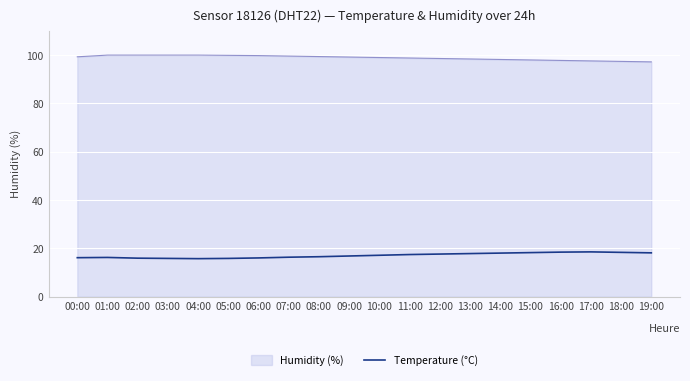

List the series in order of their peak value, lowest first.

Temperature (°C), Humidity (%)